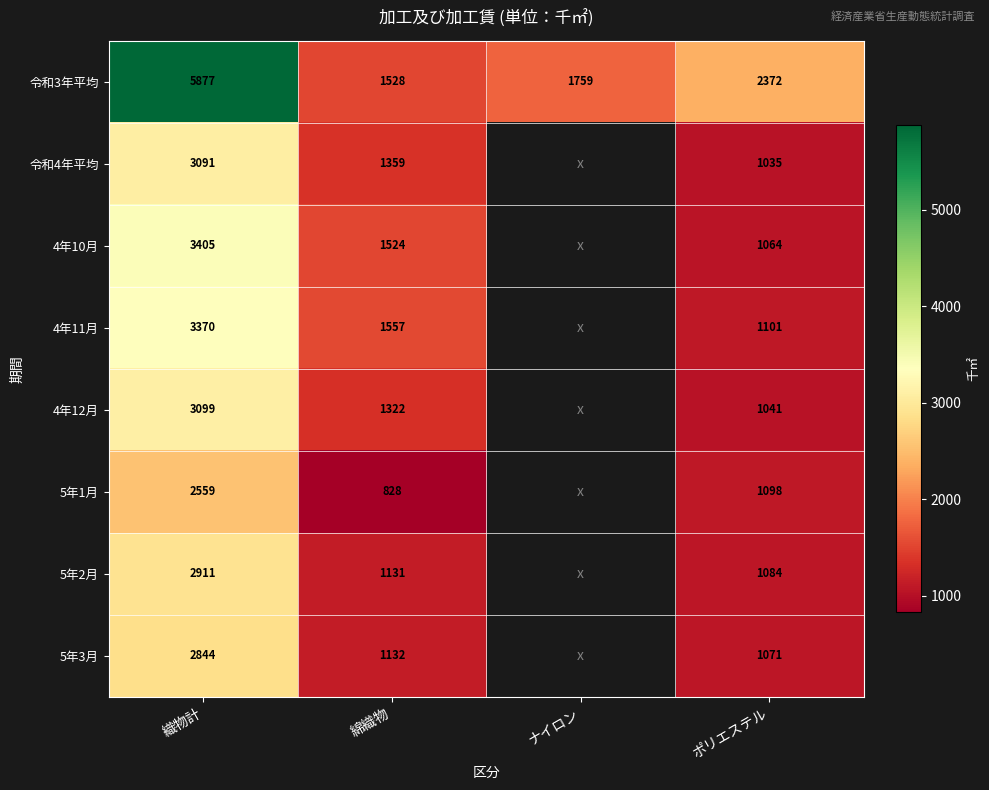

Where is 令和3年平均 nearest to the value 3702?

ポリエステル